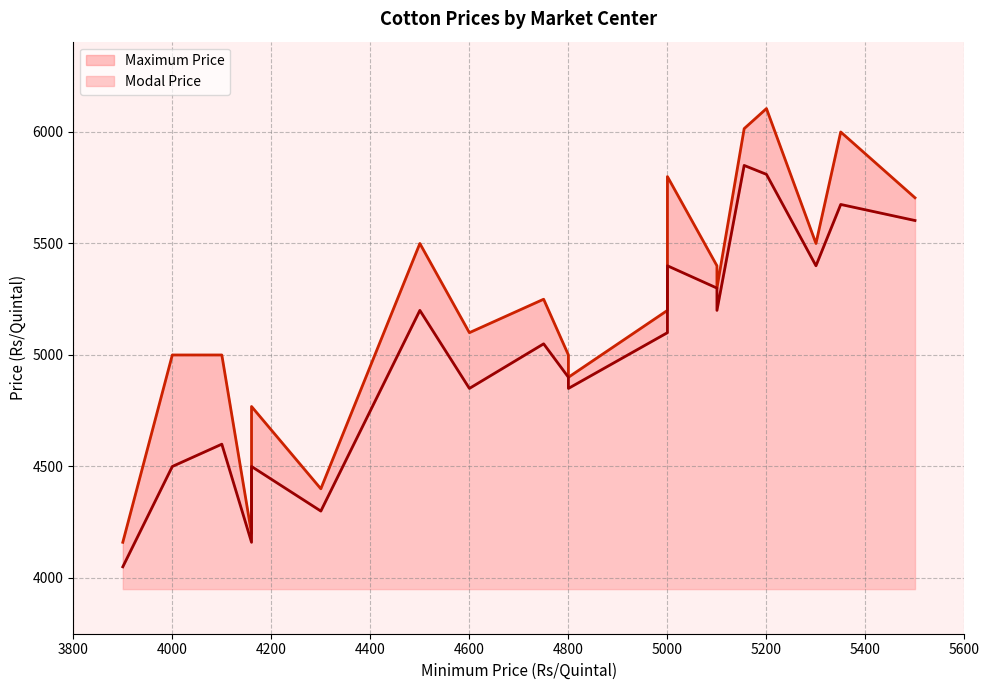

The Modal Price series shows 1179 at Kamalapuram. True or false?

False